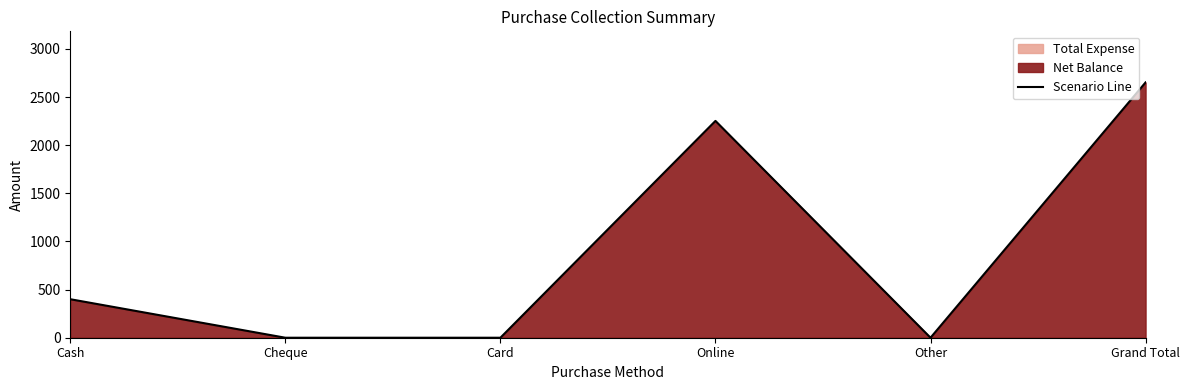

How many points are higher than both their immediate neighbors (excluding endpoints)?

1